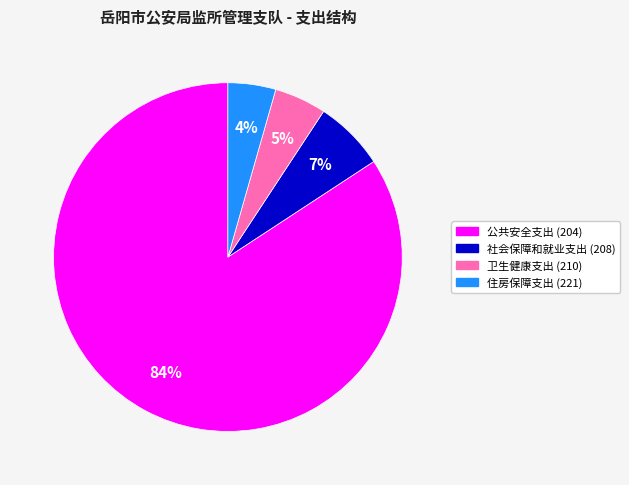

To the nearest percent, what percentage of the pie is 住房保障支出 (221)?

4%